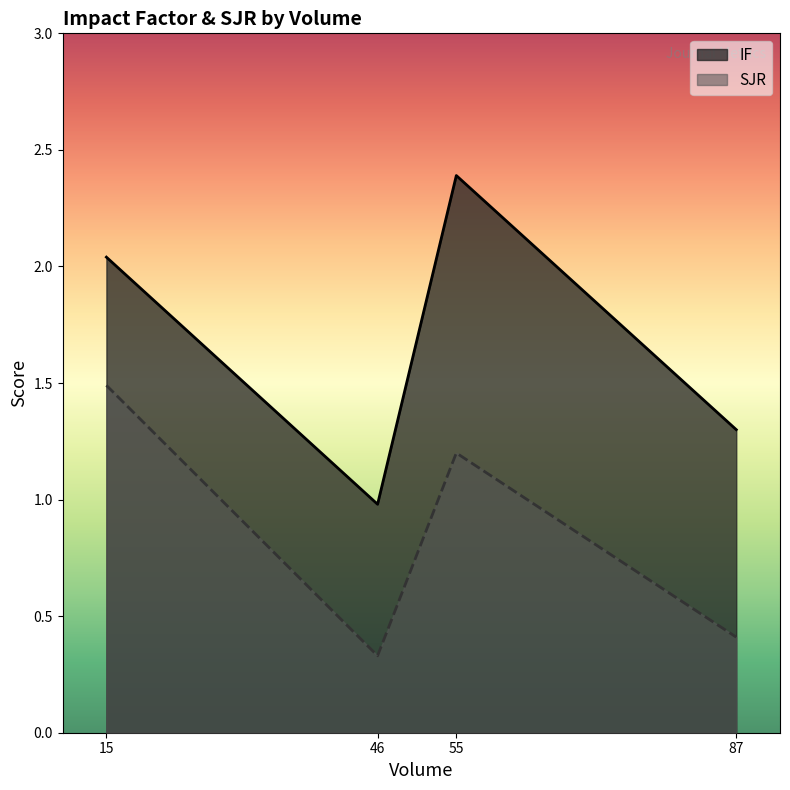

Rank the categories by IF_line value from lowest to highest.

46, 87, 15, 55